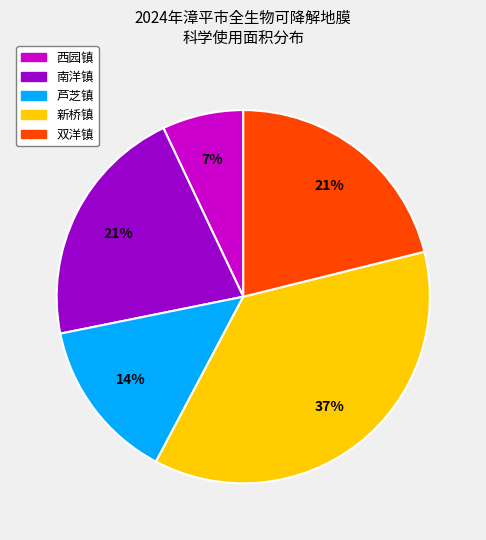

To the nearest percent, what is the difference between the largest and smallest slice percentages?

30%